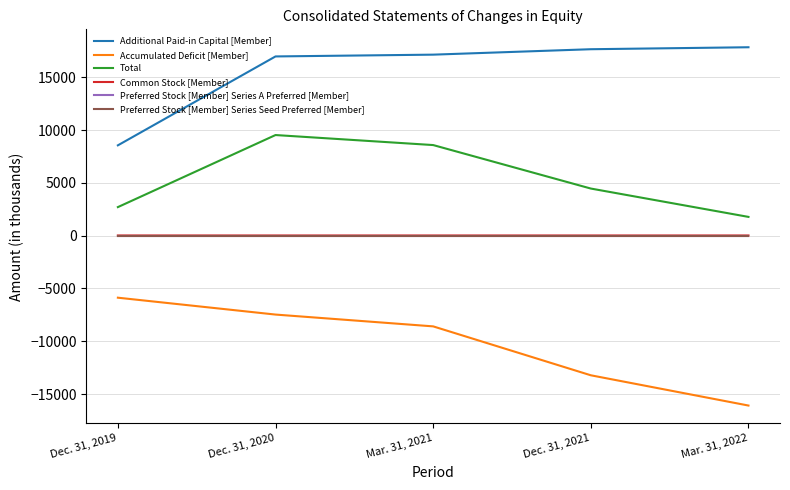

Which series has the largest total across all categories?

Additional Paid-in Capital [Member]